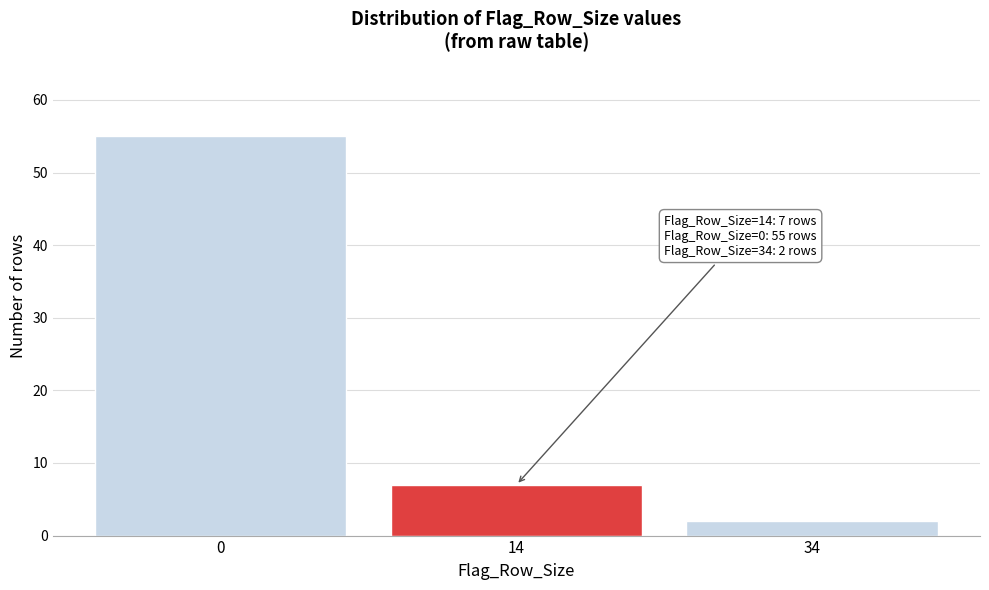

Reading left to right, extract all data points from this chart.

55	7	2